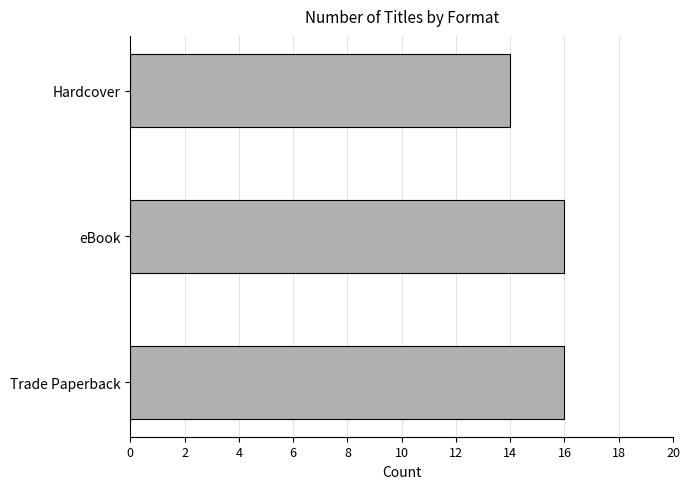

Reading bottom to top, extract all data points from this chart.

16	16	14